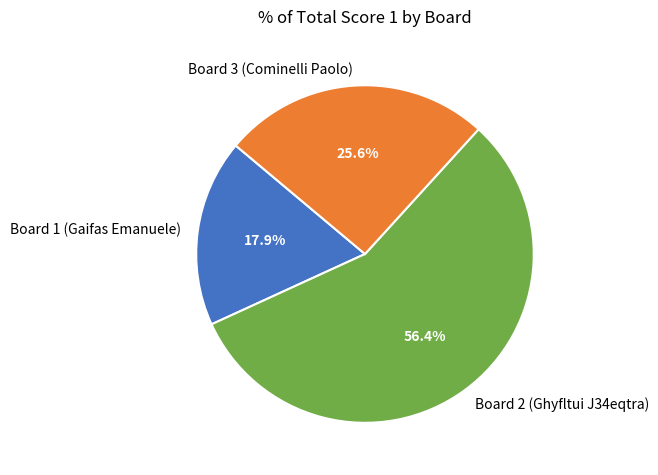

Rank the categories by value from highest to lowest.

Board 2 (Ghyfltui J34eqtra), Board 3 (Cominelli Paolo), Board 1 (Gaifas Emanuele)